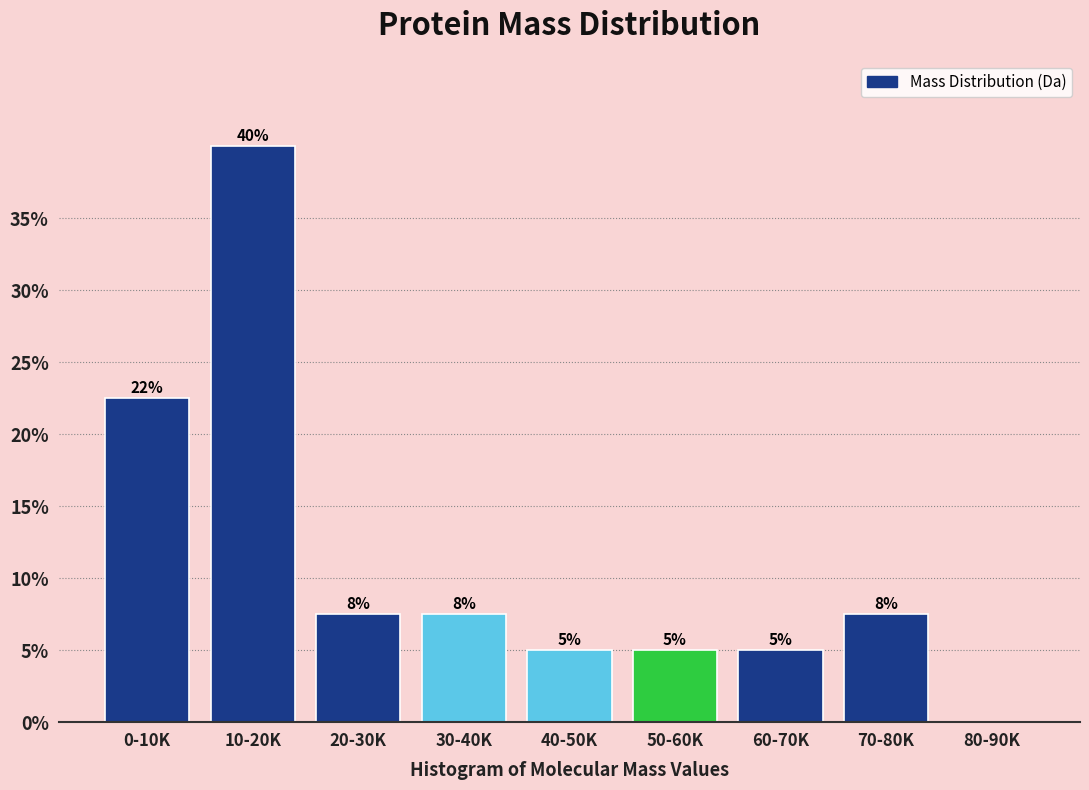

What is the sum of the values at 20-30K and 0-10K?

30.0